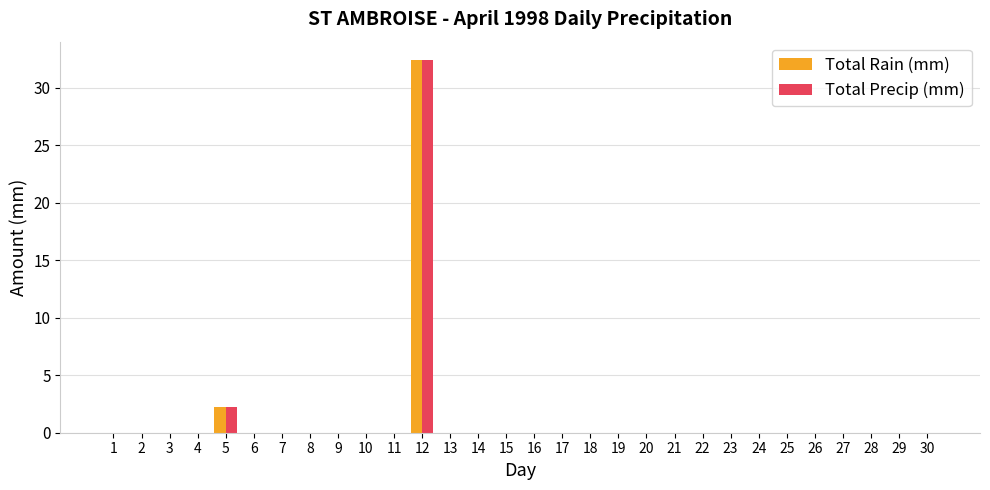

What is the sum of all Total Precip (mm) values?

34.6